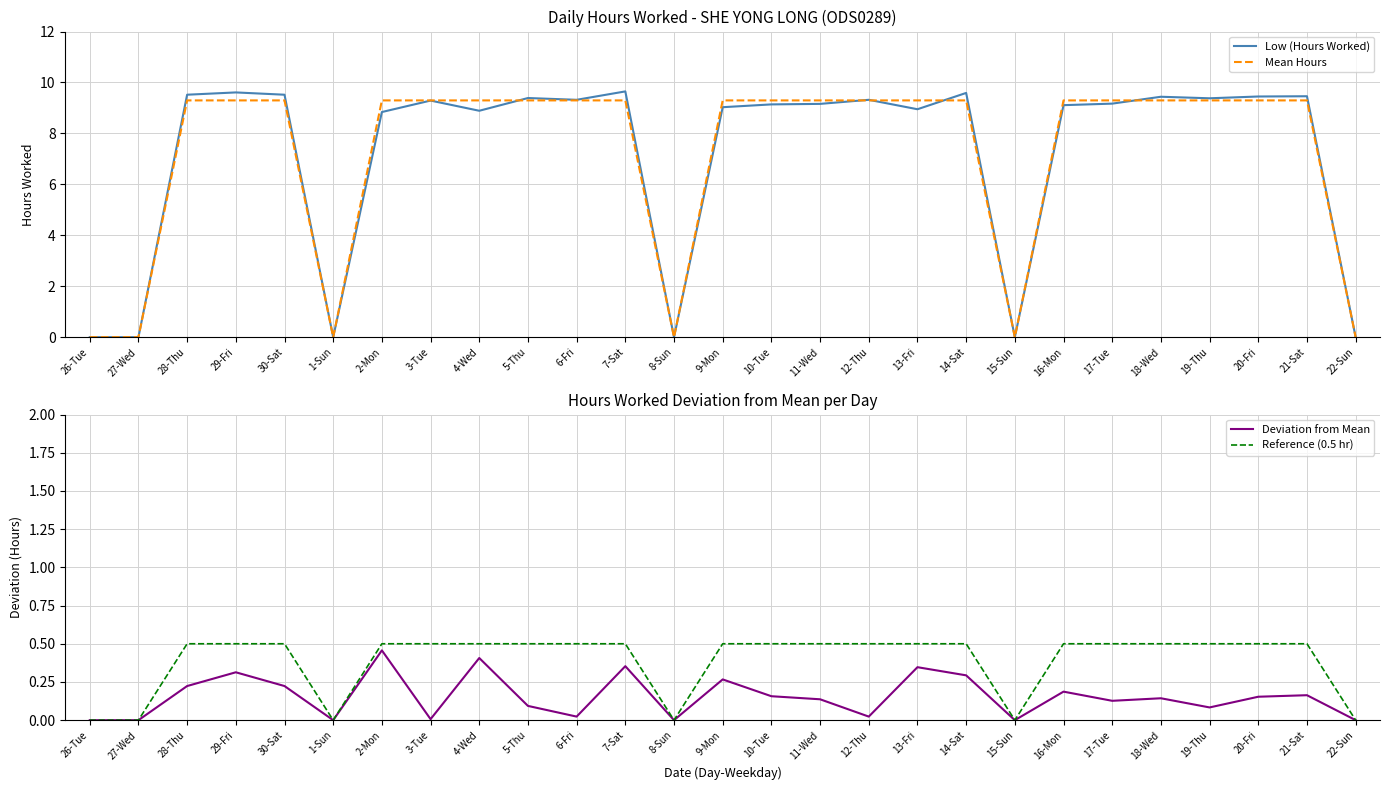

True or false: Low (Hours Worked) has more than 2 interior local peaks.

True